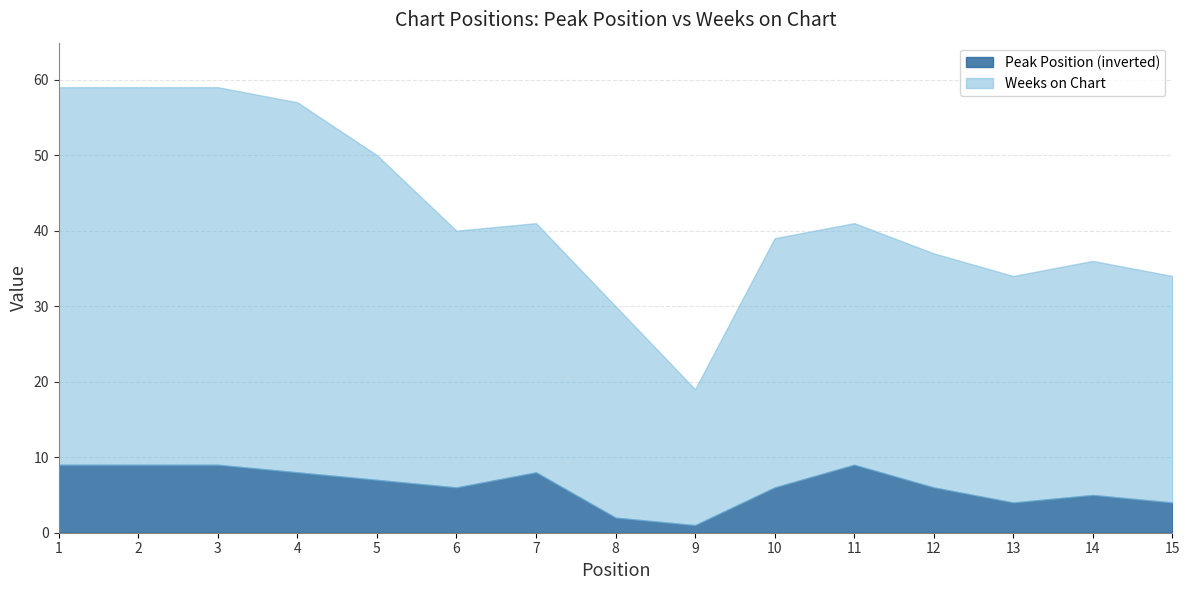

What is the difference between the Peak Position values at 13 and 5?

3